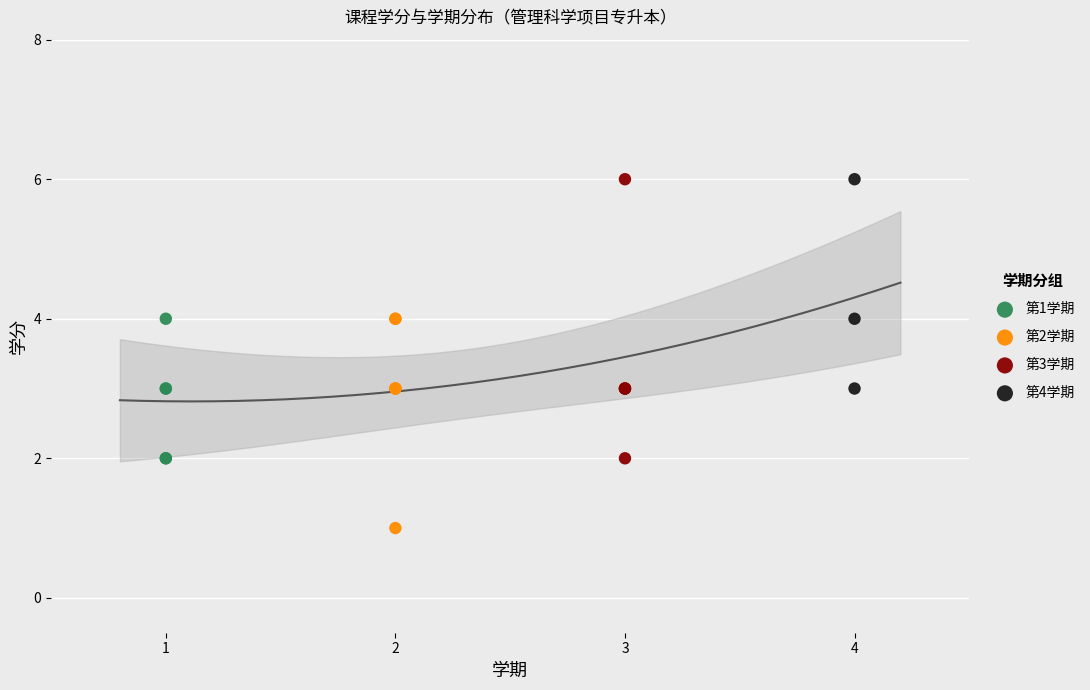

Which series contains the lowest Y value?

第2学期